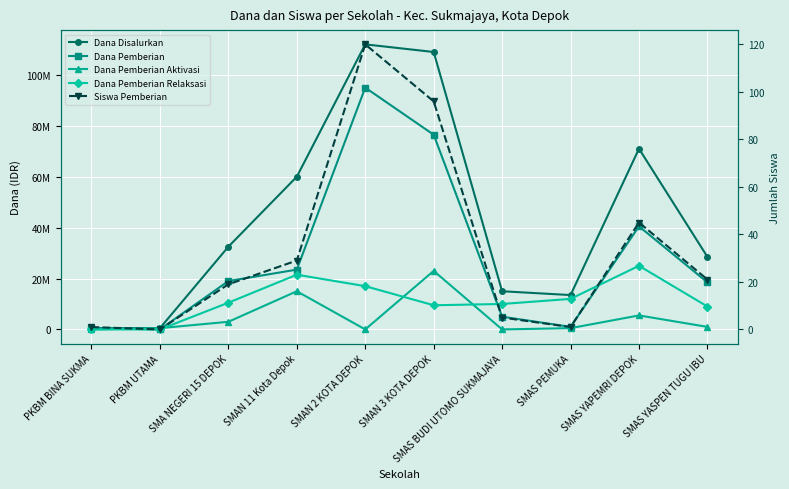

Which series changed the most between SMAS BUDI UTOMO SUKMAJAYA and SMAS PEMUKA?

Dana Pemberian